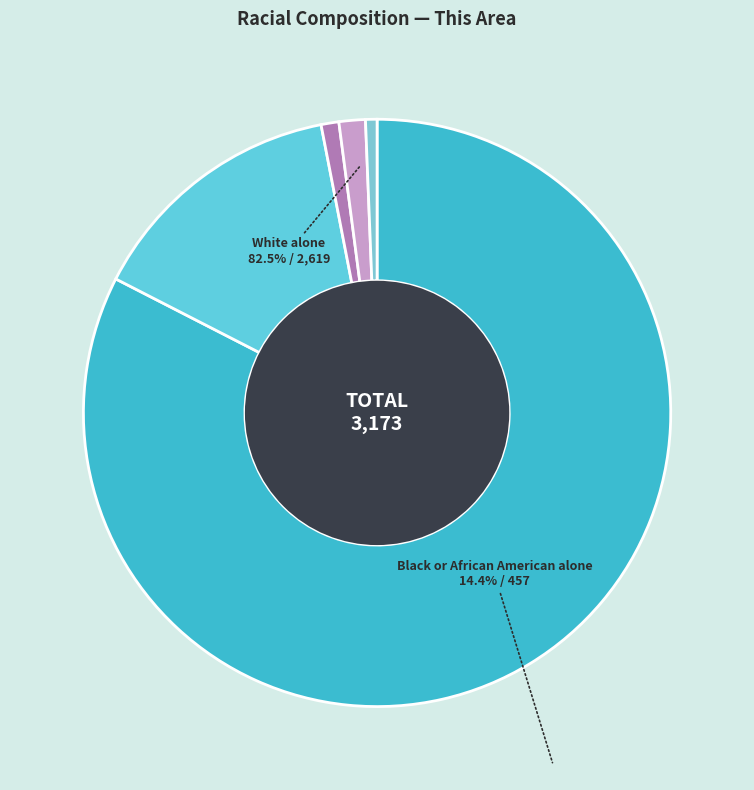

To the nearest percent, what portion does Some Other Race alone represent?

1%